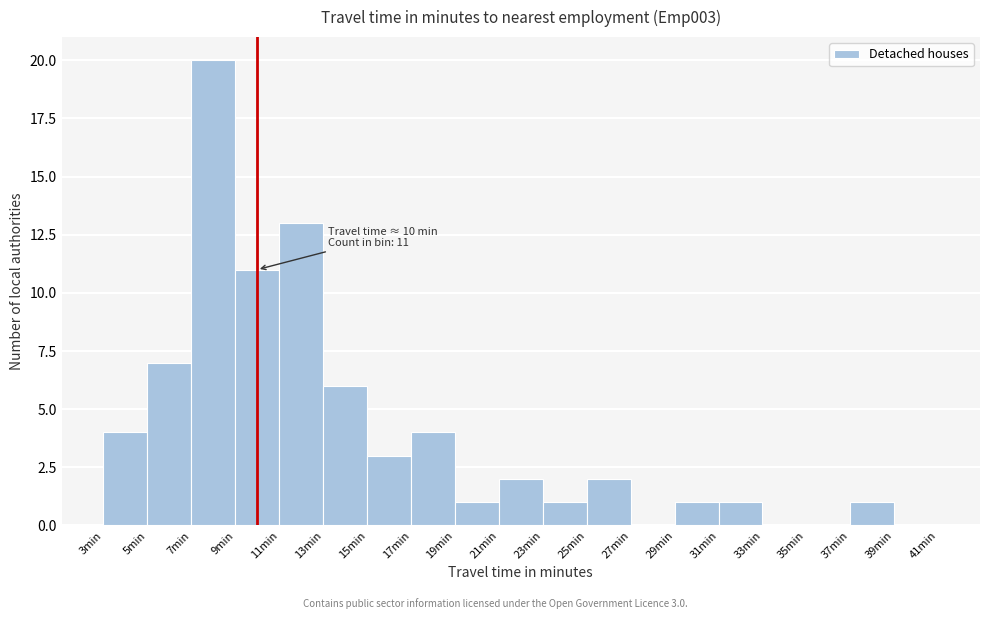

Which range on the x-axis has the tallest bar?

7 to 9